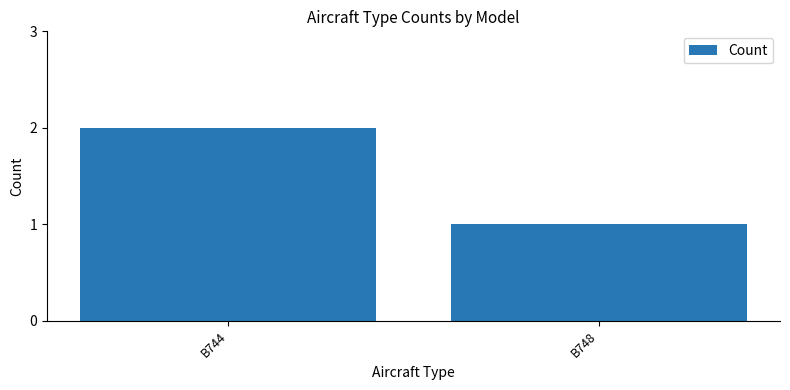

Reading left to right, what are all the values shown in this chart?

2	1